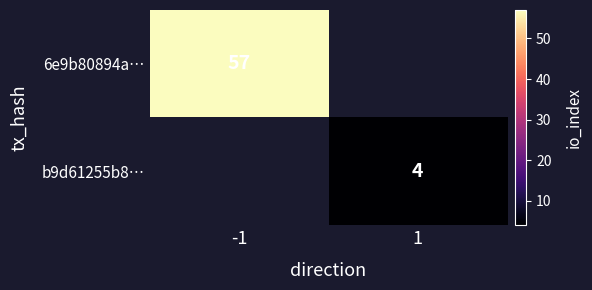

Is it true that b9d61255b8… equals 4 at 1?

True